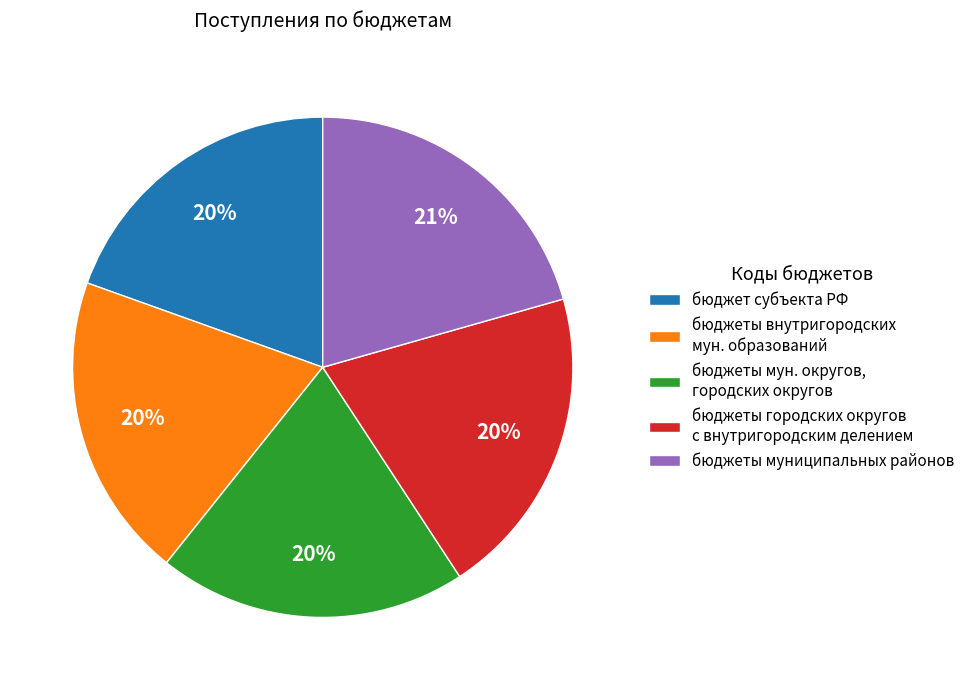

What percentage is the бюджеты городских округов с внутригородским делением slice, to the nearest percent?

20%